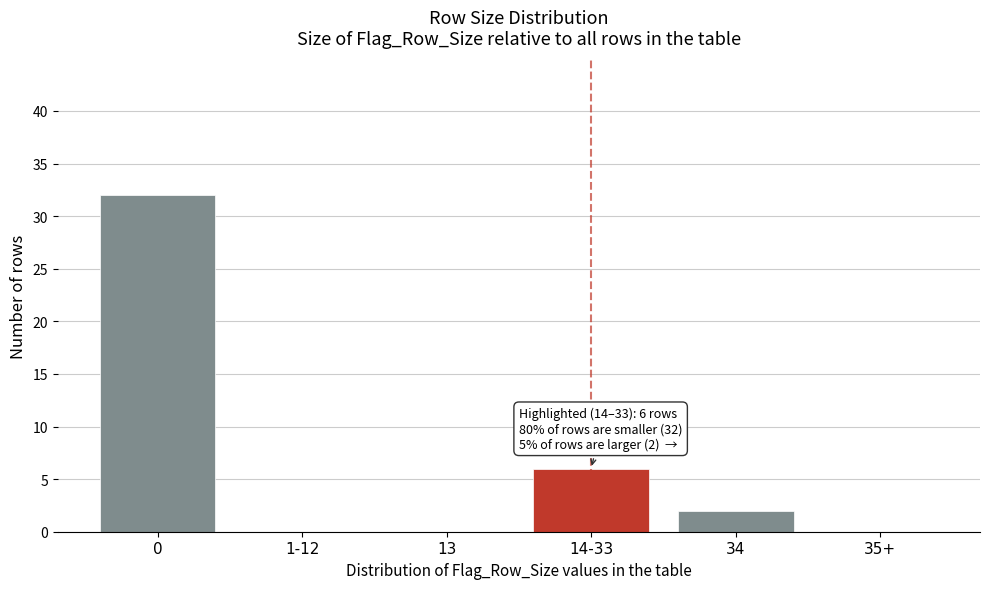

Reading left to right, transcribe all the data shown in this chart.

0=32	1-12=0	13=0	14-33=6	34=2	35+=0